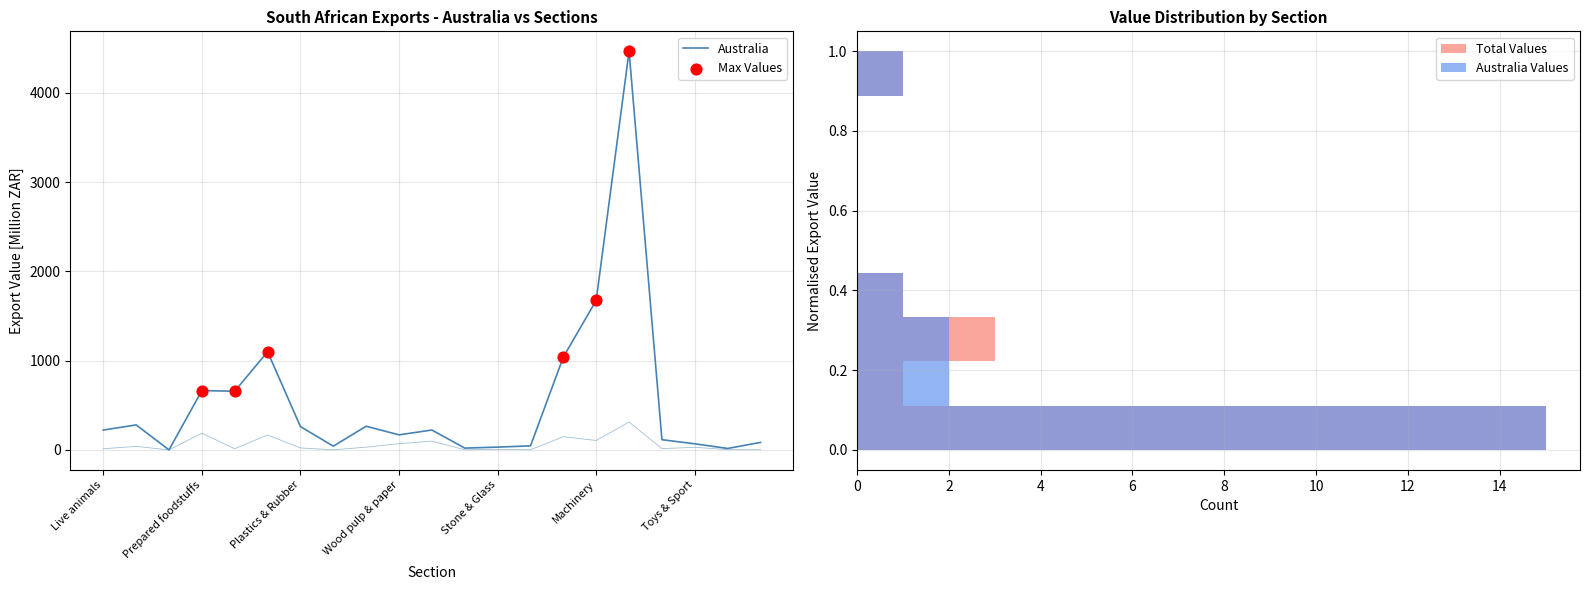

What is the total value across all series at Raw hides?

43.1